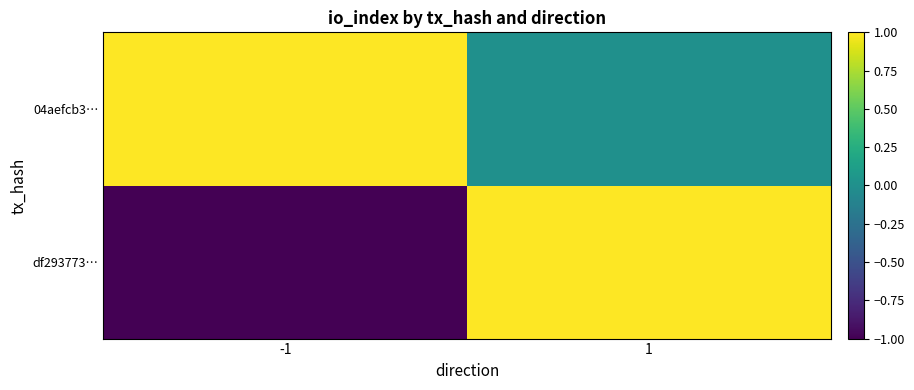

At -1, list the series in order from smallest to largest.

df293773…, 04aefcb3…